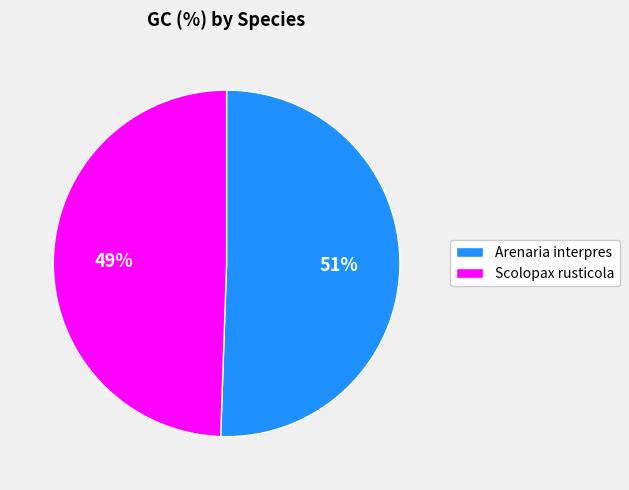

The Arenaria interpres slice represents 51% of the pie. True or false?

True